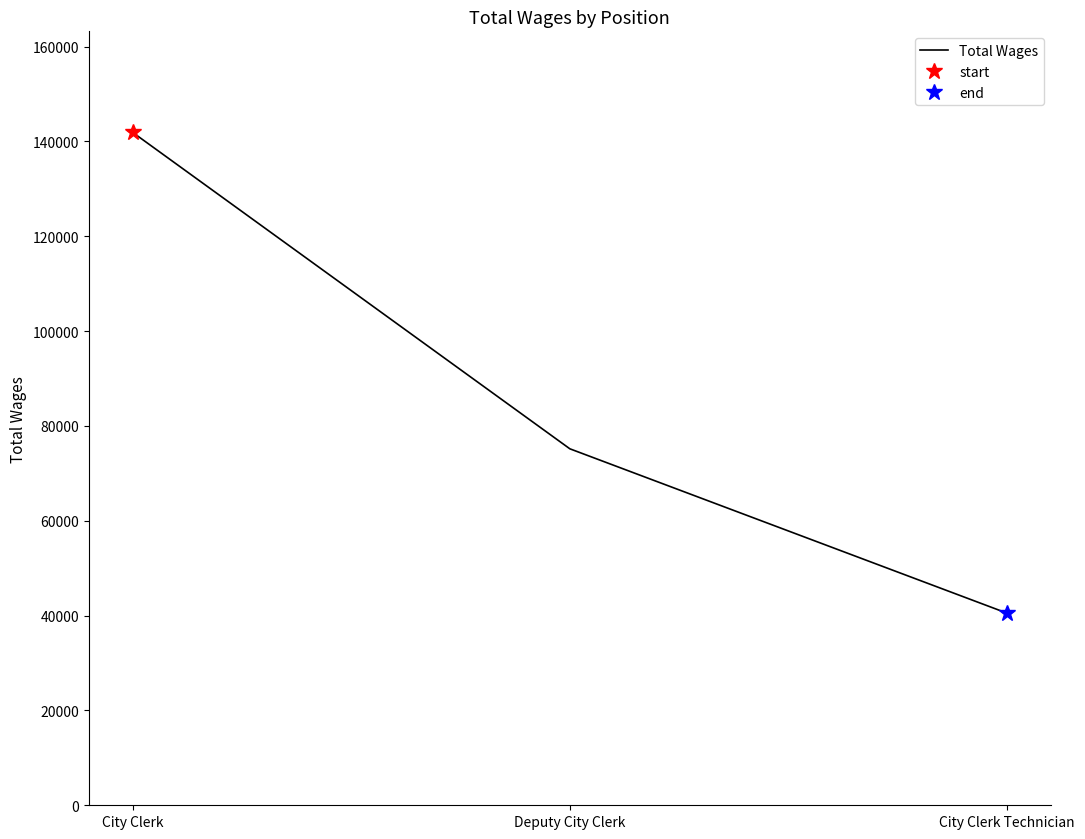

What is the value of the 3rd point from the left?

40502